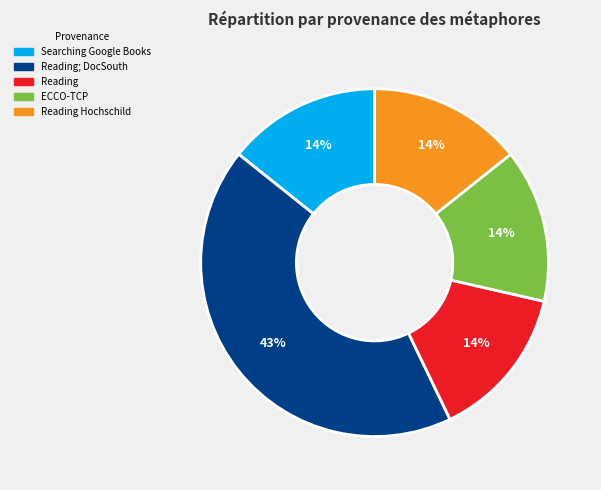

To the nearest percent, what is the difference between the largest and smallest slice percentages?

29%